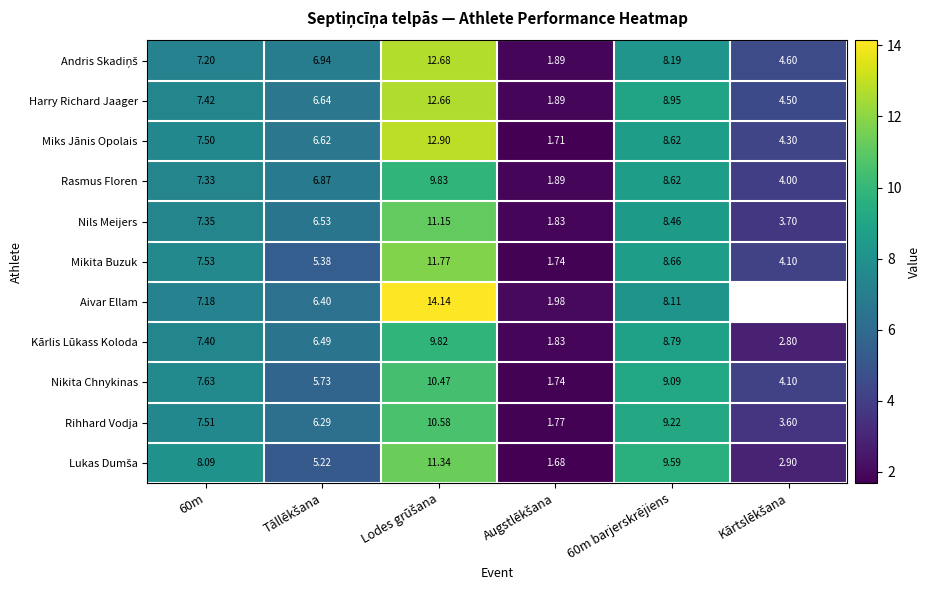

What is the highest value of the Mikita Buzuk series?

11.8